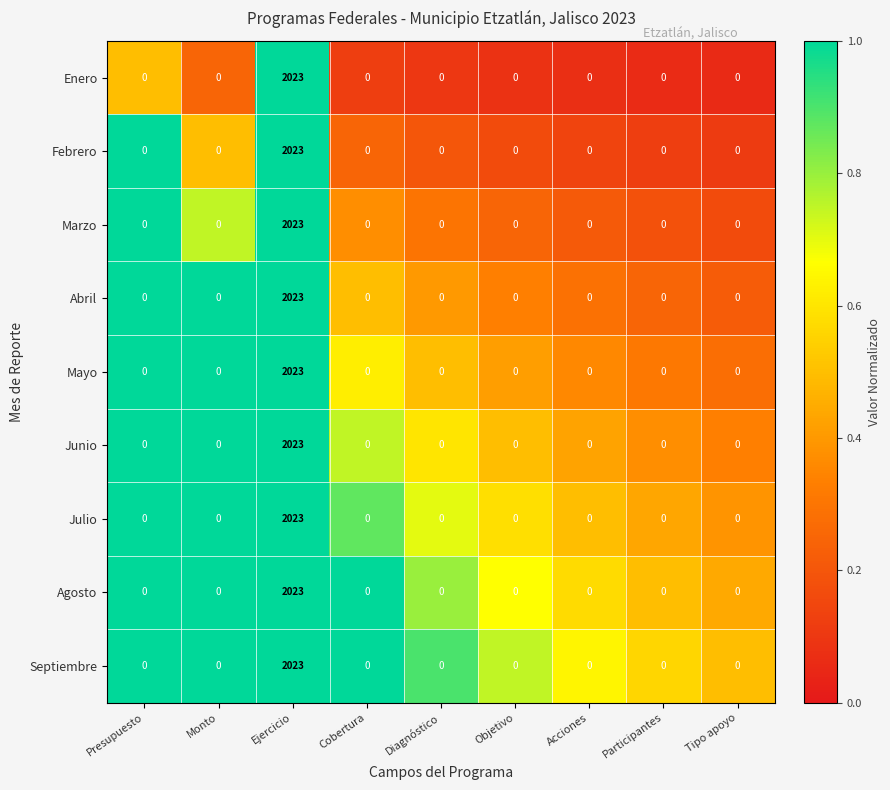

At which category is the sum across all series the highest?

Ejercicio